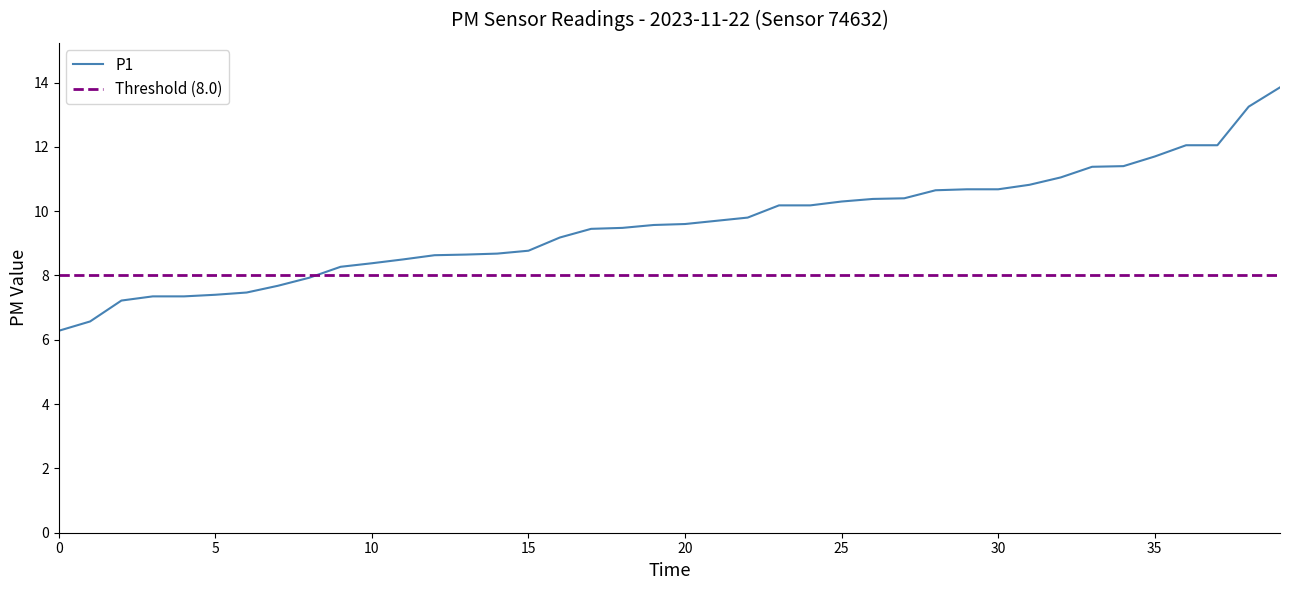

What is the approximate value of P1 at 00:44?

9.8